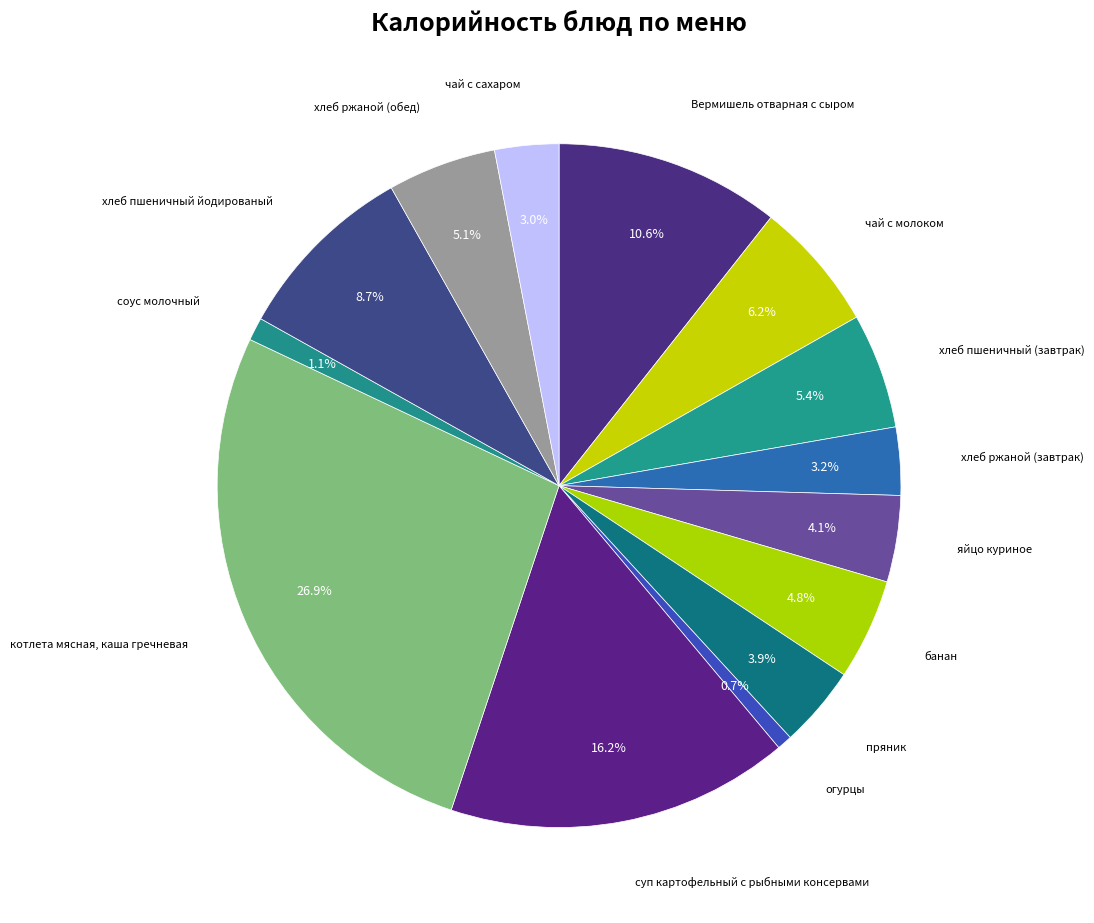

Which slice is the smallest?

огурцы